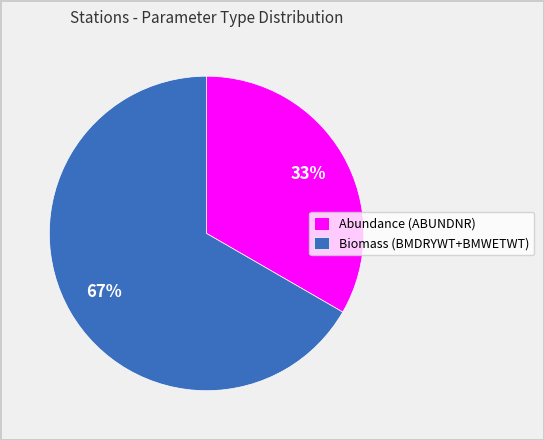

Which slice is the smallest?

Abundance (ABUNDNR)